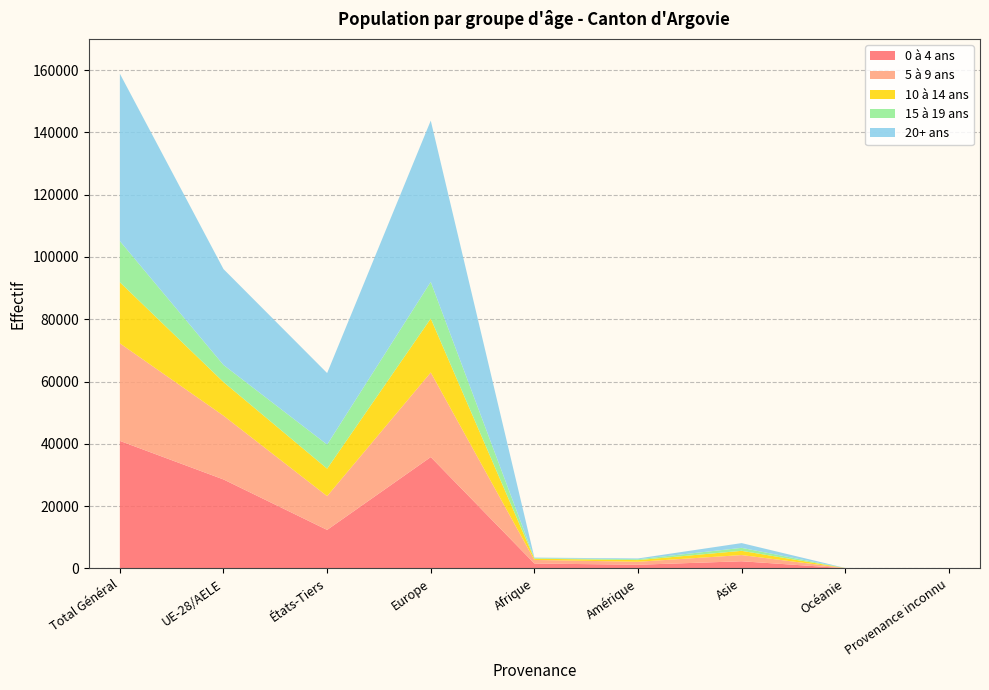

Reading left to right, list all the values displayed in this chart.

0 à 4 ans: Total Général=40954	UE-28/AELE=28576	États-Tiers=12378	Europe=35762	Afrique=1595	Amérique=1190	Asie=2311	Océanie=74	Provenance inconnu=22
5 à 9 ans: Total Général=31312	UE-28/AELE=20467	États-Tiers=10845	Europe=27155	Afrique=1140	Amérique=963	Asie=1990	Océanie=41	Provenance inconnu=23
10 à 14 ans: Total Général=19607	UE-28/AELE=10793	États-Tiers=8814	Europe=17303	Afrique=395	Amérique=529	Asie=1356	Océanie=17	Provenance inconnu=7
15 à 19 ans: Total Général=13226	UE-28/AELE=5488	États-Tiers=7738	Europe=11786	Afrique=186	Amérique=277	Asie=960	Océanie=10	Provenance inconnu=7
20+ ans: Total Général=53730	UE-28/AELE=30781	États-Tiers=22949	Europe=51763	Afrique=171	Amérique=254	Asie=1526	Océanie=11	Provenance inconnu=5